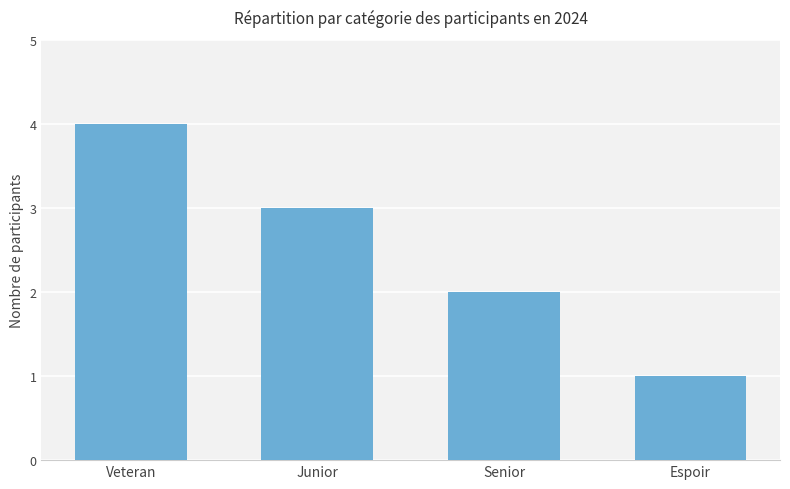

Read the value at Veteran.

4